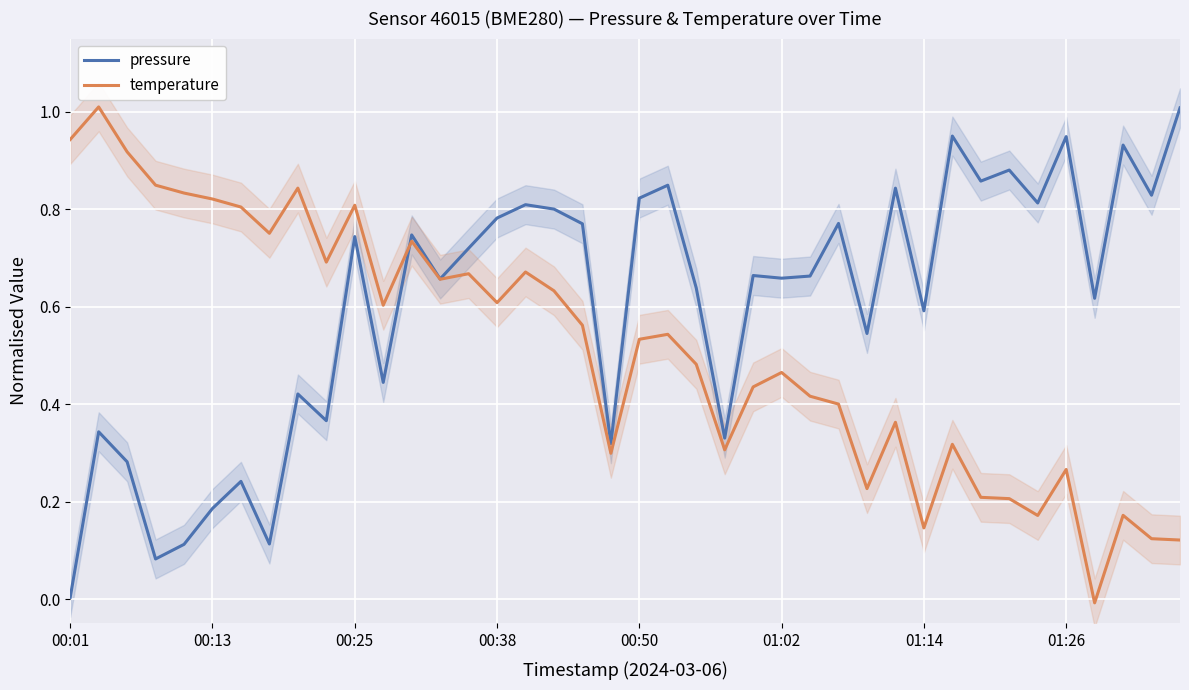

What is the highest value of the pressure series?

1.0